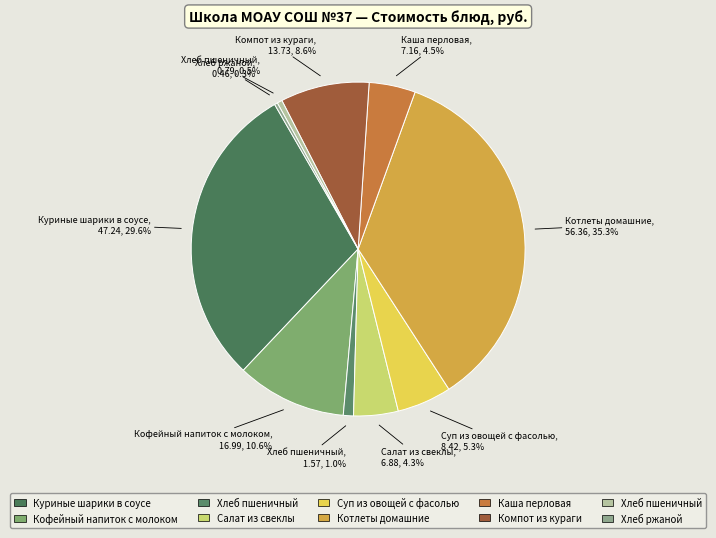

Is there any slice that represents more than half of the pie?

No